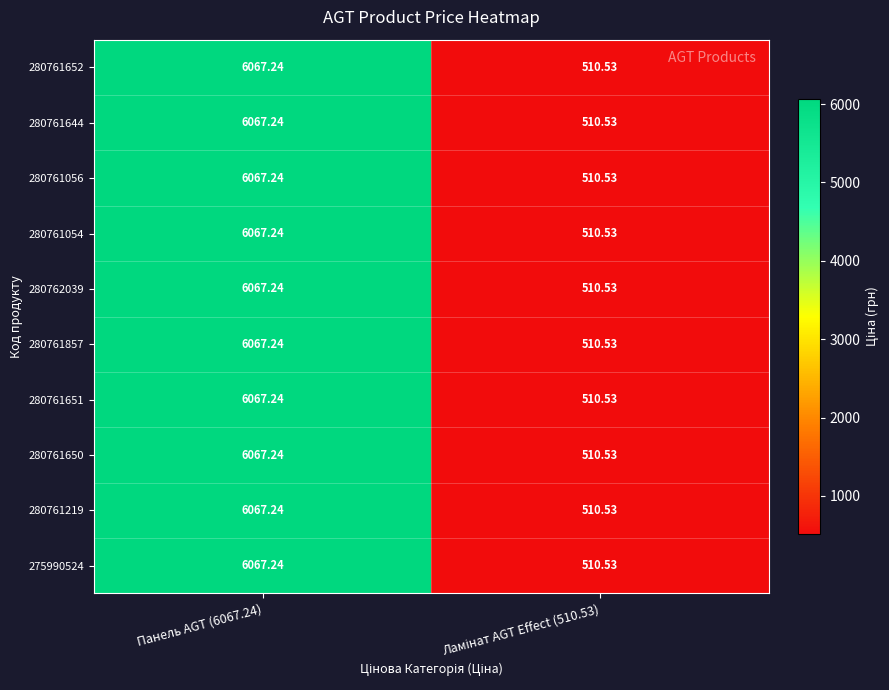

How many categories are shown in the chart?

2